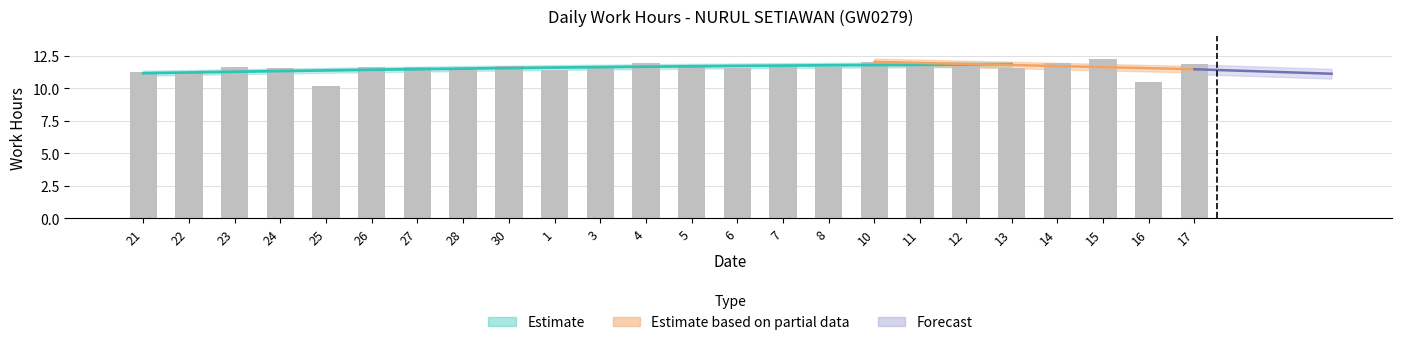

Reading left to right, extract all data points from this chart.

21=11.2	22=11.2	23=11.6	24=11.6	25=10.2	26=11.6	27=11.7	28=11.5	30=11.7	1=11.4	3=11.7	4=11.9	5=11.7	6=11.6	7=11.6	8=11.6	10=12.0	11=11.9	12=11.9	13=11.6	14=11.9	15=12.2	16=10.5	17=11.9